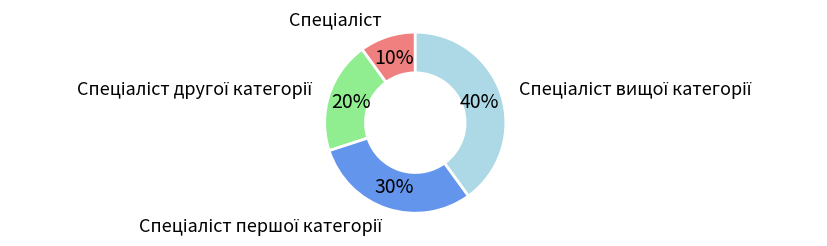

How many segments does this pie chart have?

4